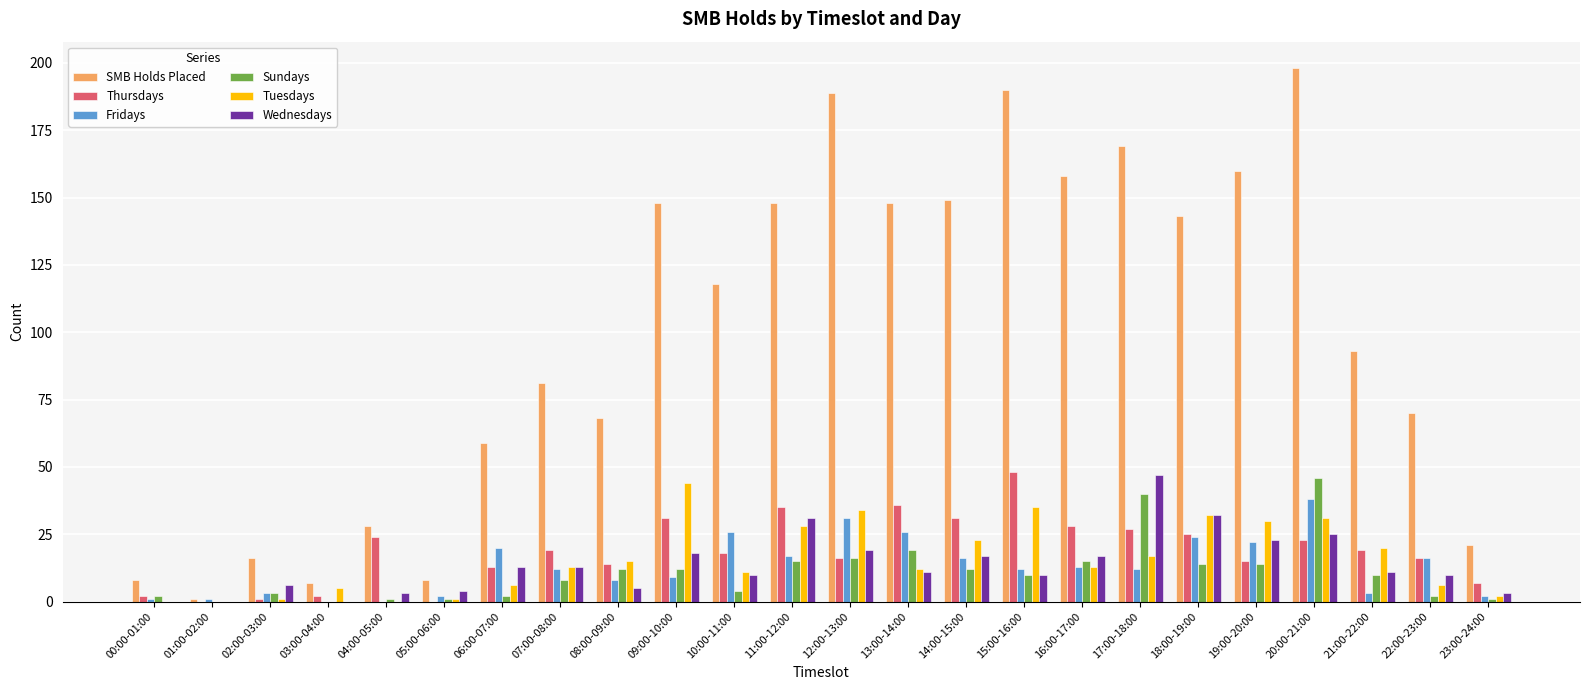

Reading left to right, what are all the values shown in this chart?

SMB Holds Placed: 00:00-01:00=8	01:00-02:00=1	02:00-03:00=16	03:00-04:00=7	04:00-05:00=28	05:00-06:00=8	06:00-07:00=59	07:00-08:00=81	08:00-09:00=68	09:00-10:00=148	10:00-11:00=118	11:00-12:00=148	12:00-13:00=189	13:00-14:00=148	14:00-15:00=149	15:00-16:00=190	16:00-17:00=158	17:00-18:00=169	18:00-19:00=143	19:00-20:00=160	20:00-21:00=198	21:00-22:00=93	22:00-23:00=70	23:00-24:00=21
Thursdays: 00:00-01:00=2	01:00-02:00=0	02:00-03:00=1	03:00-04:00=2	04:00-05:00=24	05:00-06:00=0	06:00-07:00=13	07:00-08:00=19	08:00-09:00=14	09:00-10:00=31	10:00-11:00=18	11:00-12:00=35	12:00-13:00=16	13:00-14:00=36	14:00-15:00=31	15:00-16:00=48	16:00-17:00=28	17:00-18:00=27	18:00-19:00=25	19:00-20:00=15	20:00-21:00=23	21:00-22:00=19	22:00-23:00=16	23:00-24:00=7
Fridays: 00:00-01:00=1	01:00-02:00=1	02:00-03:00=3	03:00-04:00=0	04:00-05:00=0	05:00-06:00=2	06:00-07:00=20	07:00-08:00=12	08:00-09:00=8	09:00-10:00=9	10:00-11:00=26	11:00-12:00=17	12:00-13:00=31	13:00-14:00=26	14:00-15:00=16	15:00-16:00=12	16:00-17:00=13	17:00-18:00=12	18:00-19:00=24	19:00-20:00=22	20:00-21:00=38	21:00-22:00=3	22:00-23:00=16	23:00-24:00=2
Sundays: 00:00-01:00=2	01:00-02:00=0	02:00-03:00=3	03:00-04:00=0	04:00-05:00=1	05:00-06:00=1	06:00-07:00=2	07:00-08:00=8	08:00-09:00=12	09:00-10:00=12	10:00-11:00=4	11:00-12:00=15	12:00-13:00=16	13:00-14:00=19	14:00-15:00=12	15:00-16:00=10	16:00-17:00=15	17:00-18:00=40	18:00-19:00=14	19:00-20:00=14	20:00-21:00=46	21:00-22:00=10	22:00-23:00=2	23:00-24:00=1
Tuesdays: 00:00-01:00=0	01:00-02:00=0	02:00-03:00=1	03:00-04:00=5	04:00-05:00=0	05:00-06:00=1	06:00-07:00=6	07:00-08:00=13	08:00-09:00=15	09:00-10:00=44	10:00-11:00=11	11:00-12:00=28	12:00-13:00=34	13:00-14:00=12	14:00-15:00=23	15:00-16:00=35	16:00-17:00=13	17:00-18:00=17	18:00-19:00=32	19:00-20:00=30	20:00-21:00=31	21:00-22:00=20	22:00-23:00=6	23:00-24:00=2
Wednesdays: 00:00-01:00=0	01:00-02:00=0	02:00-03:00=6	03:00-04:00=0	04:00-05:00=3	05:00-06:00=4	06:00-07:00=13	07:00-08:00=13	08:00-09:00=5	09:00-10:00=18	10:00-11:00=10	11:00-12:00=31	12:00-13:00=19	13:00-14:00=11	14:00-15:00=17	15:00-16:00=10	16:00-17:00=17	17:00-18:00=47	18:00-19:00=32	19:00-20:00=23	20:00-21:00=25	21:00-22:00=11	22:00-23:00=10	23:00-24:00=3